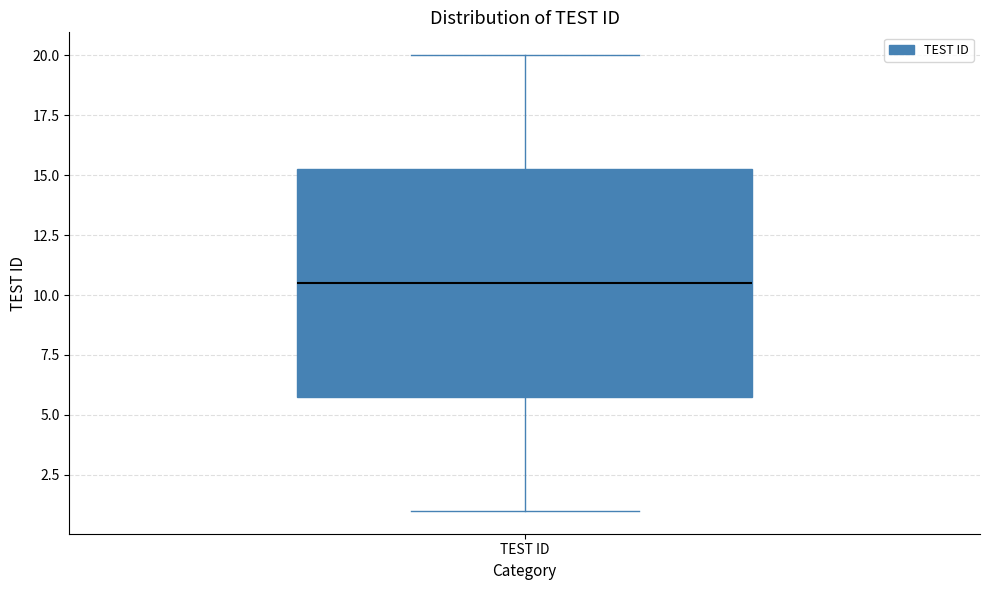

Read this box plot against the y-axis: the position of the median line, the range covered by the box, and the ends of both whiskers. The values are not printed on the chart, so give them approximately, as read against the axis.

median 10.5, box 6.0 to 15.5, whiskers 1.0 to 20.0